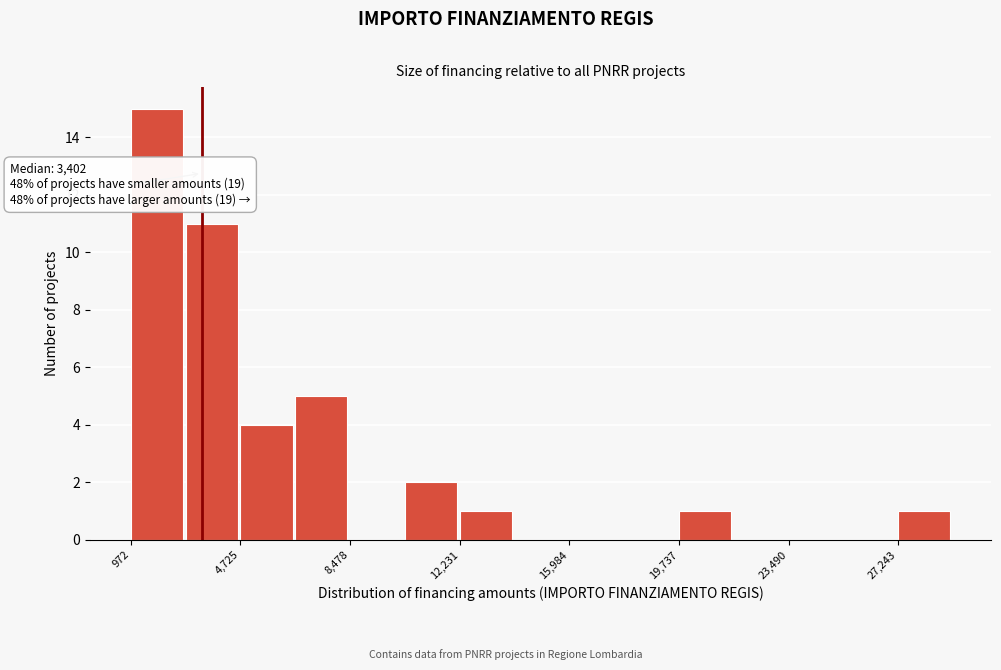

Around what value on the x-axis is the tallest bar? Give the approximate position of its centre, as read against the axis.

2000